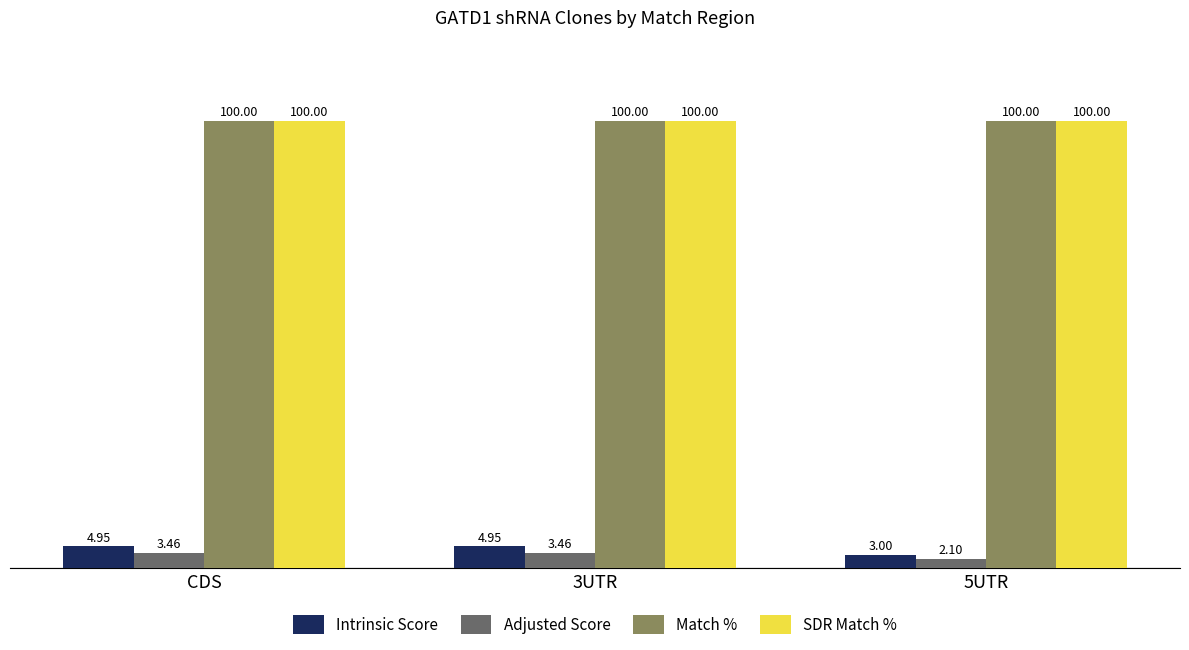

Which series has the largest range (max minus min)?

Intrinsic Score